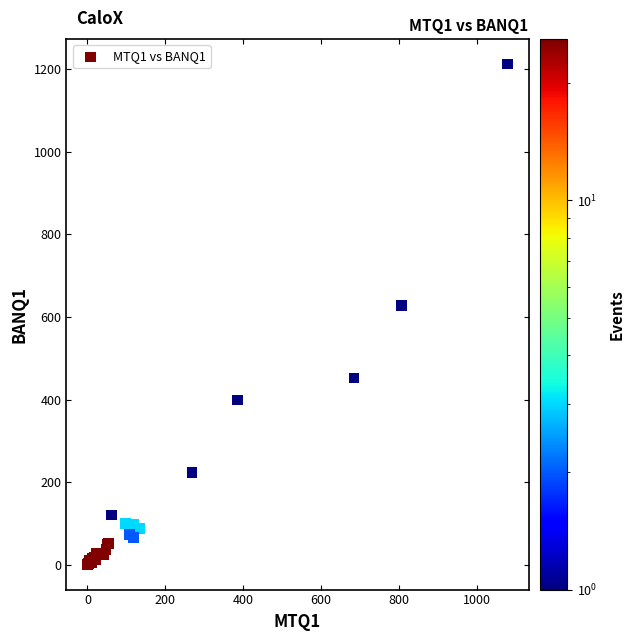

What Y value in the scatter plot is closest to 606?

628.0